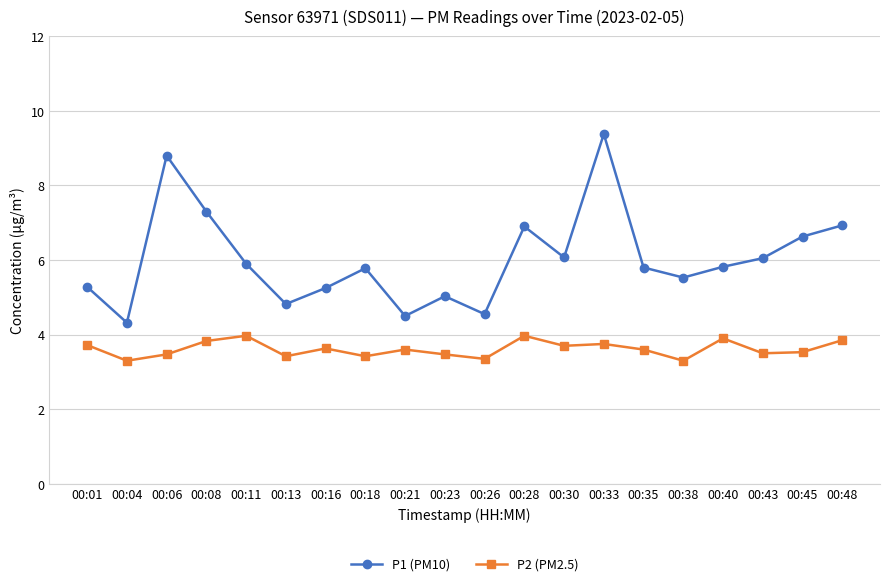

Is it true that P1 (PM10) equals 1.0 at 00:04?

False